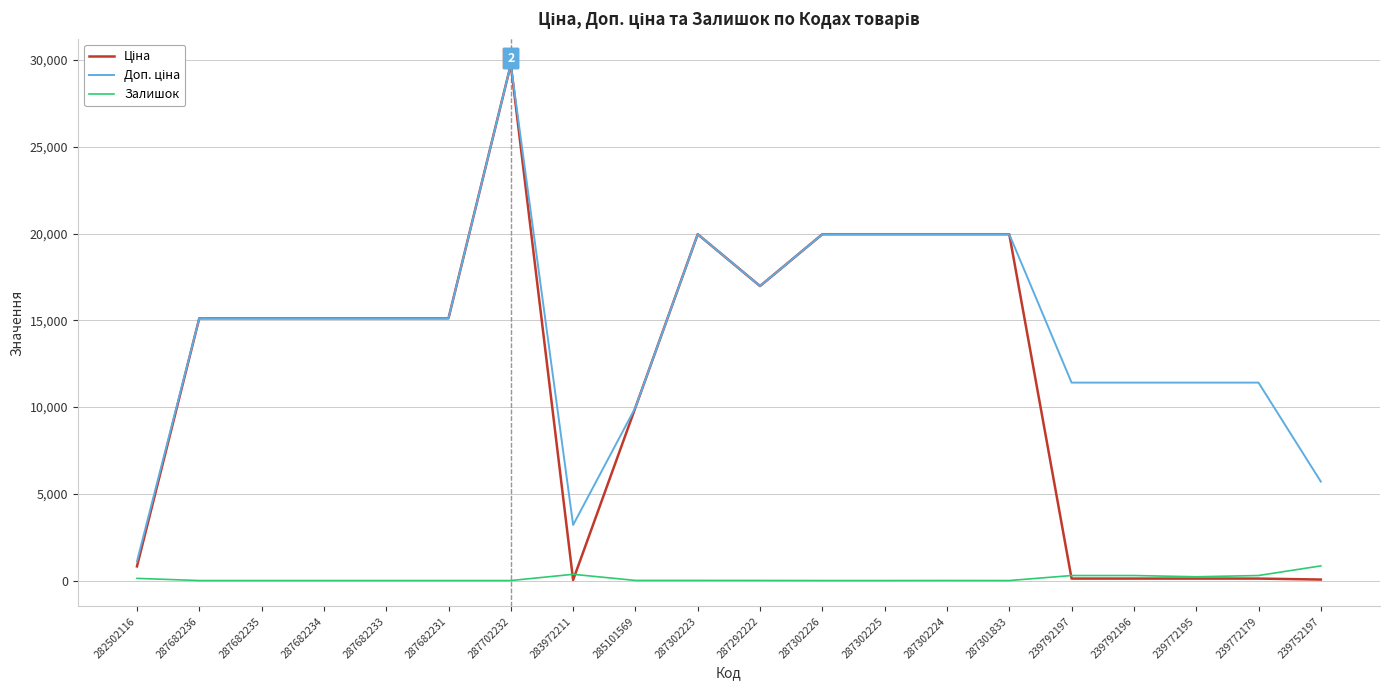

Which label corresponds to the largest value in the chart?

287702232